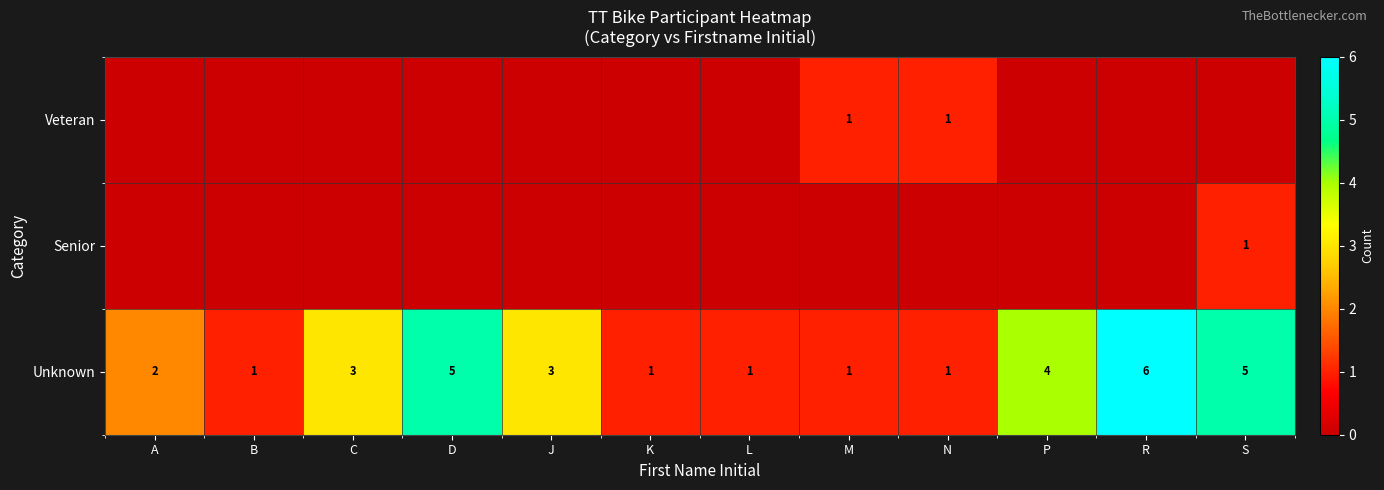

Is it true that Veteran equals 1 at M?

True